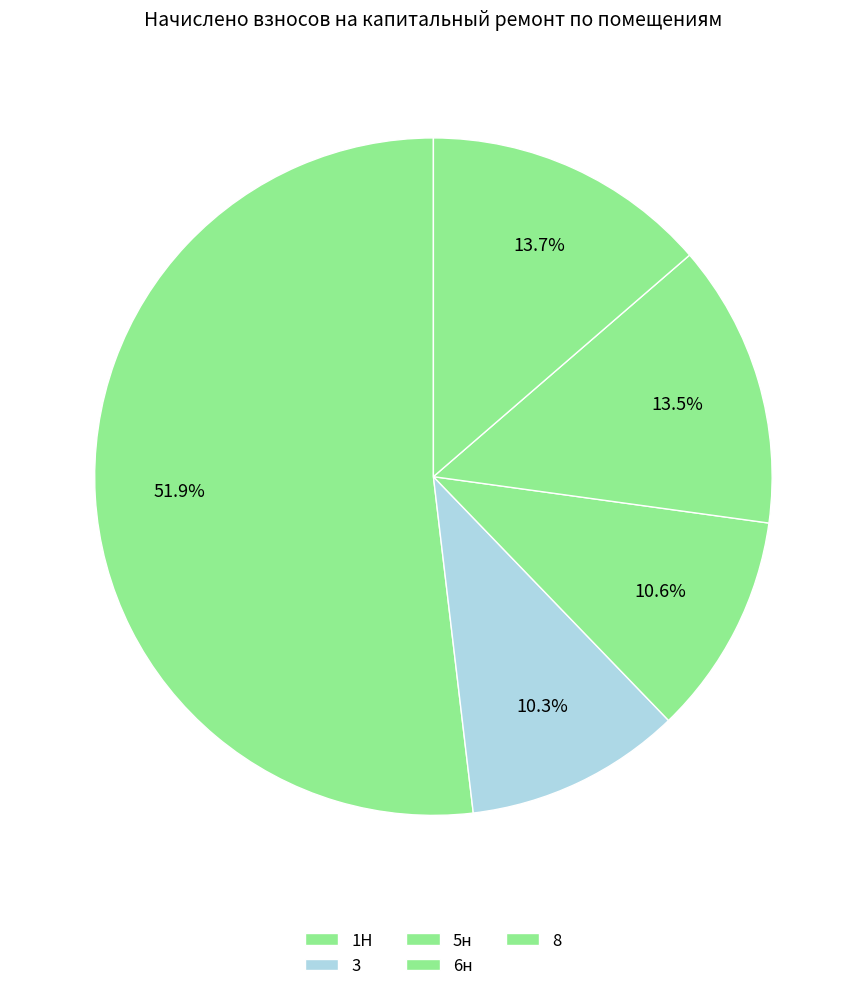

Which category has the biggest portion of the pie?

1Н